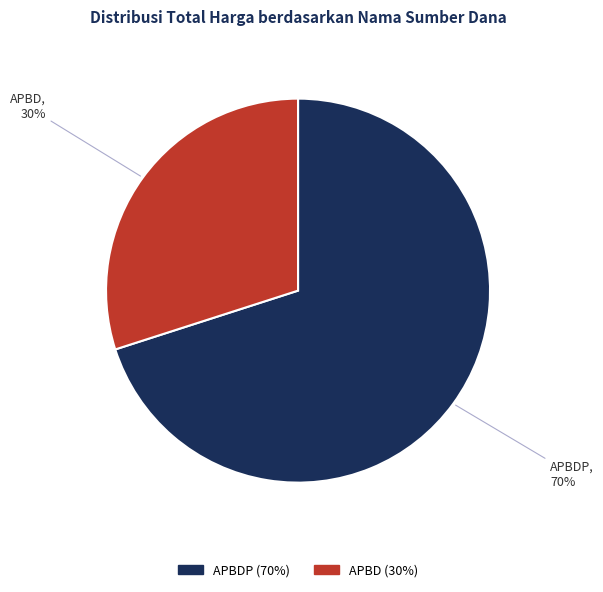

To the nearest percent, what is the difference between the largest and smallest slice percentages?

40%